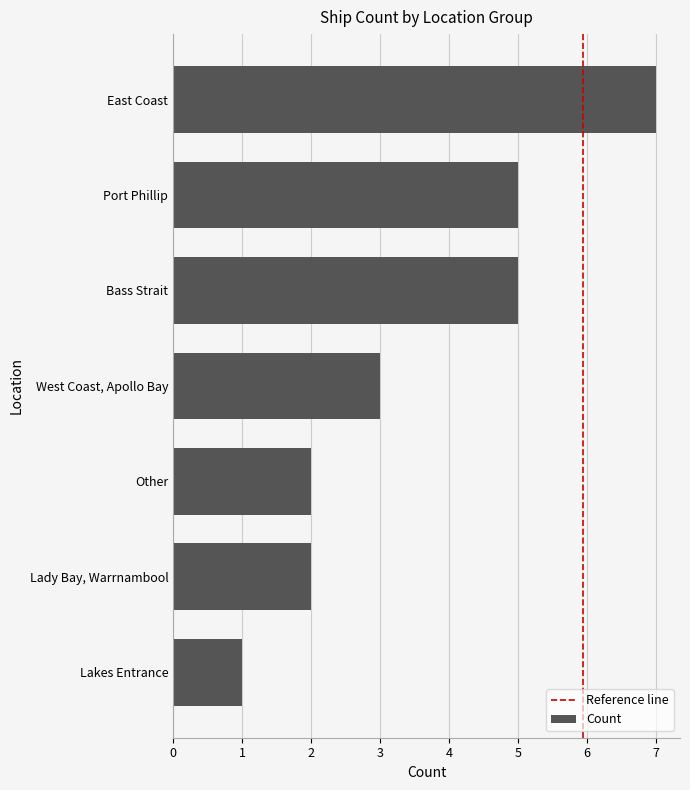

What is the sum of all values?

25